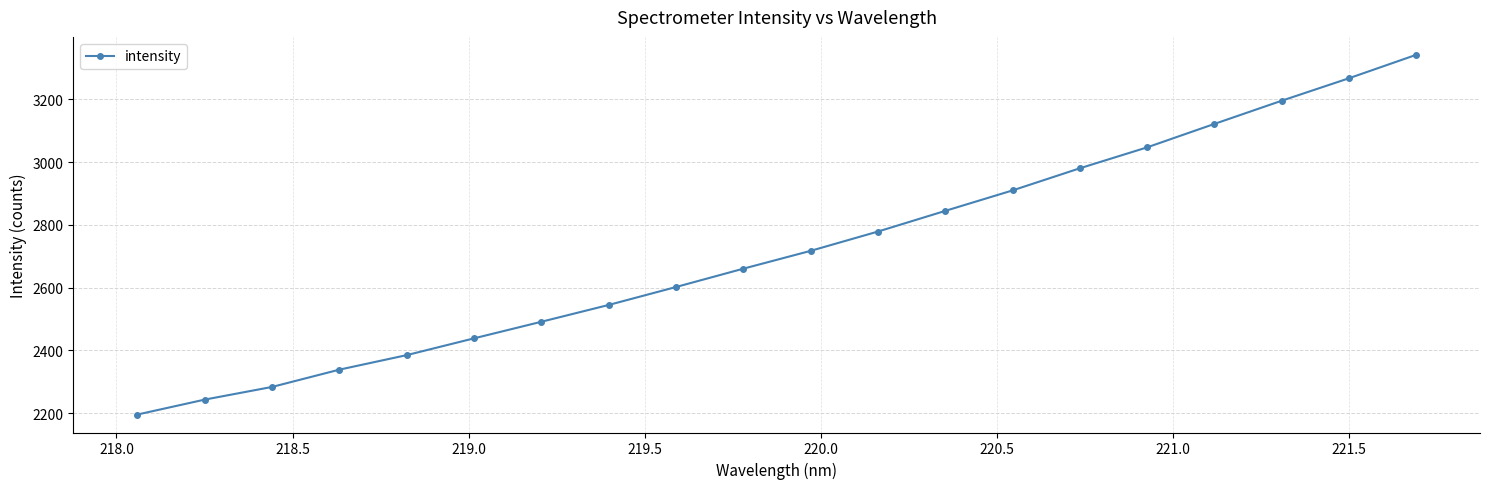

What is the value of the 19th point from the left?

3267.5